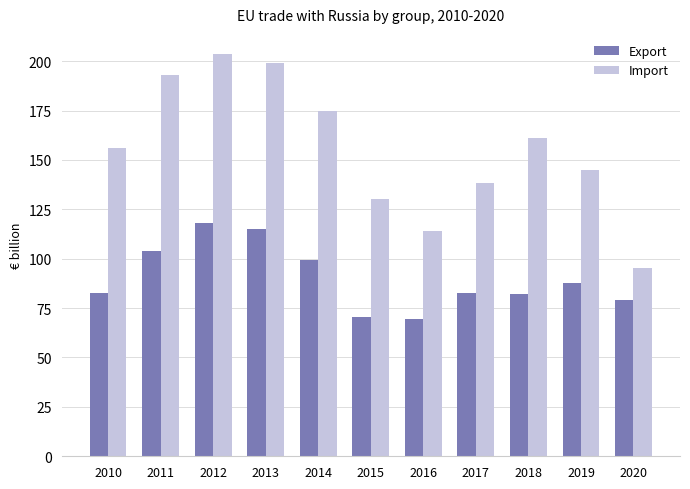

How many data points in Import are less than 155?

5